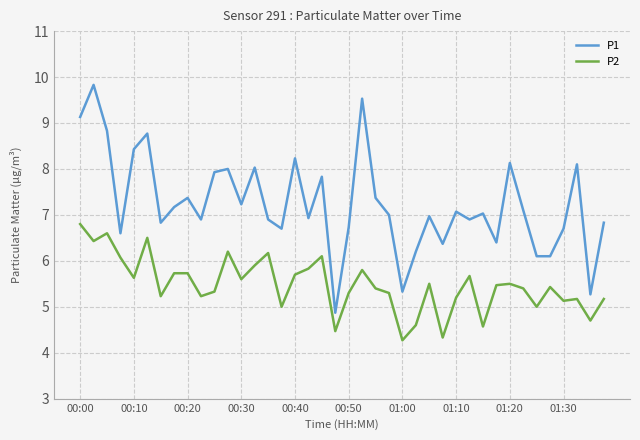

True or false: P1 and P2 cross at least once.

False